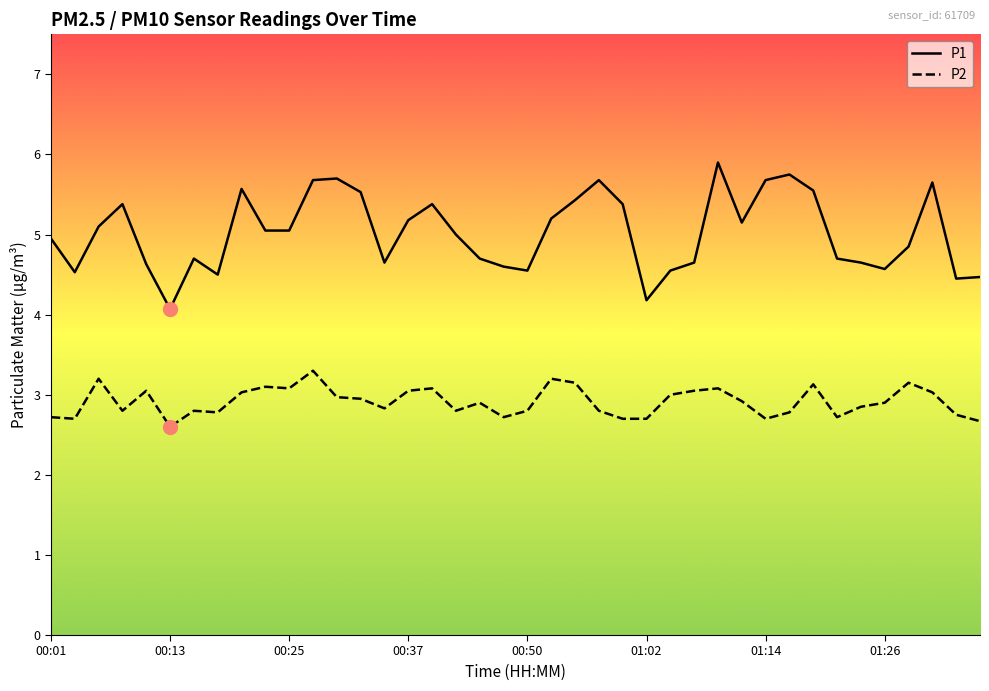

Rank the series by their average value, from lowest to highest.

P2, P1